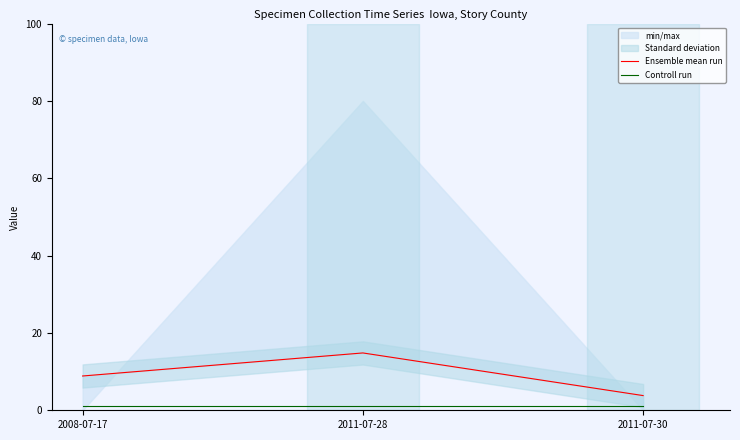

Which series changed the most between 2011-07-28 and 2011-07-30?

Ensemble mean run